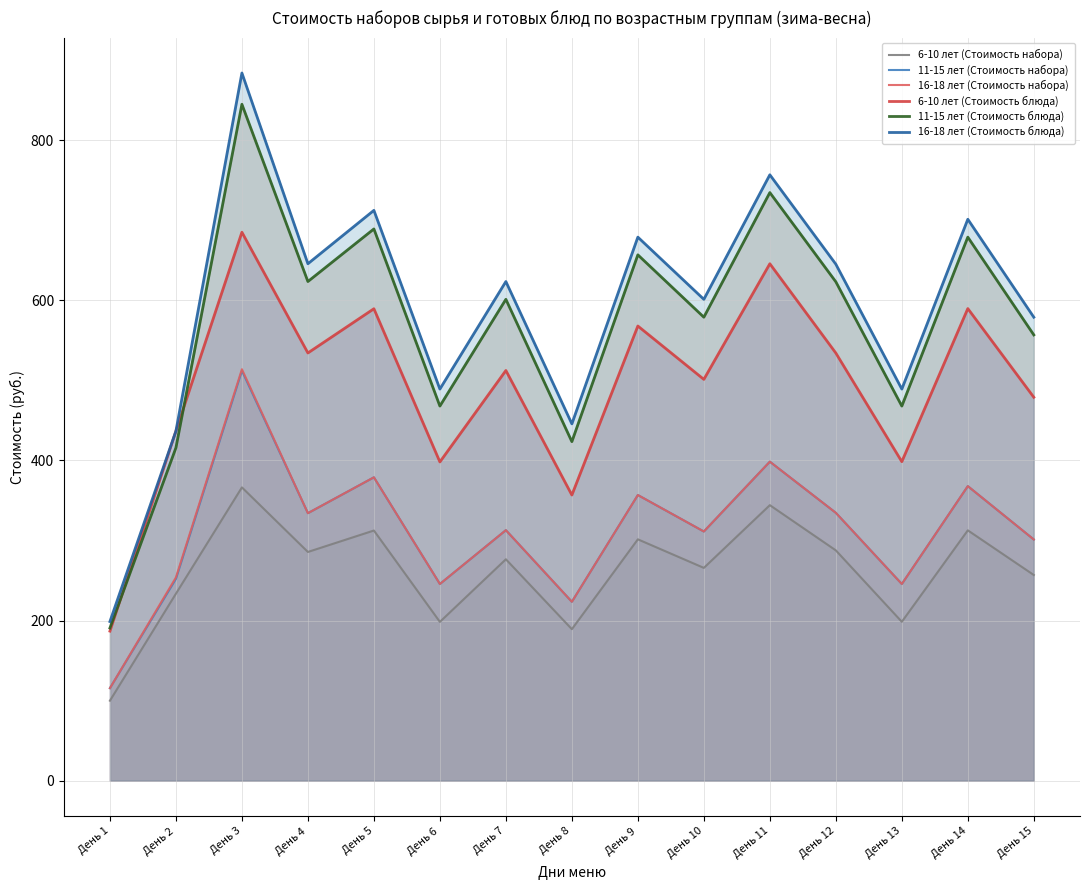

Is the value of 11-15 лет (Стоимость набора) at День 11 greater than the value of 11-15 лет (Стоимость блюда) at День 8?

No